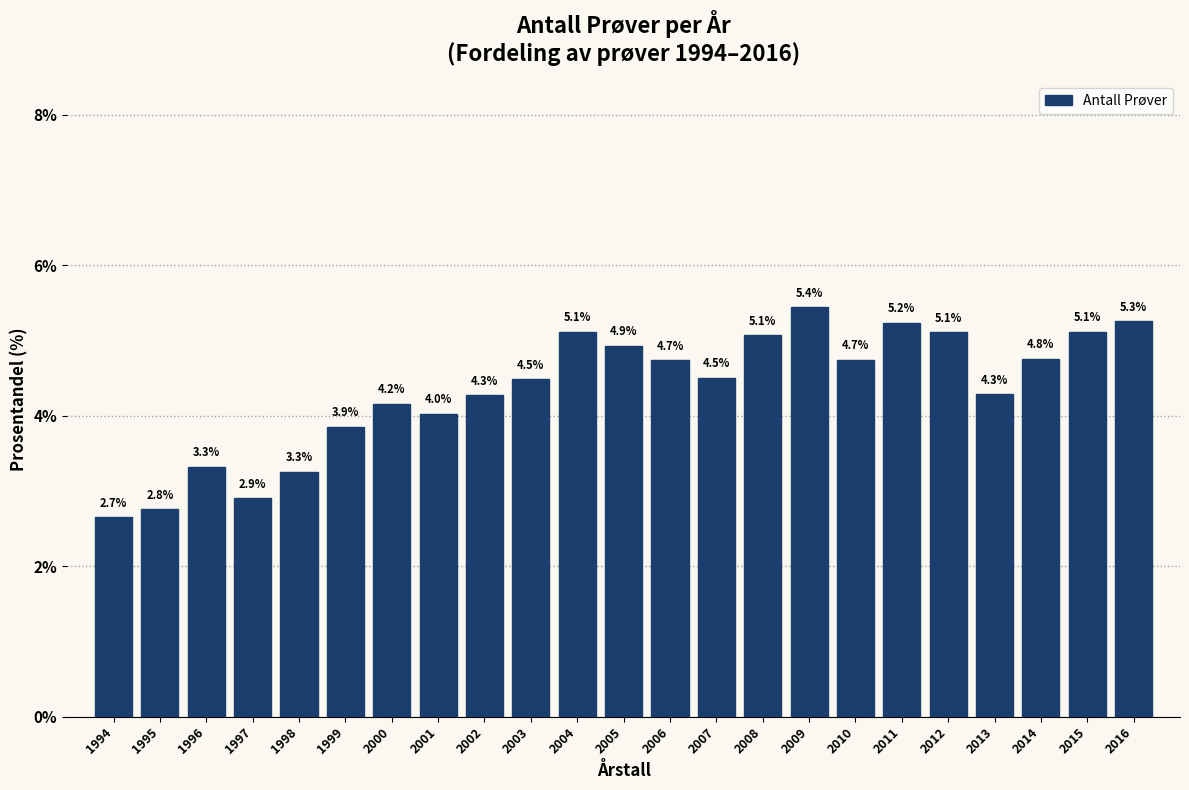

Reading right to left, transcribe all the data shown in this chart.

5.3	5.1	4.8	4.3	5.1	5.2	4.7	5.4	5.1	4.5	4.7	4.9	5.1	4.5	4.3	4.0	4.2	3.9	3.3	2.9	3.3	2.8	2.7